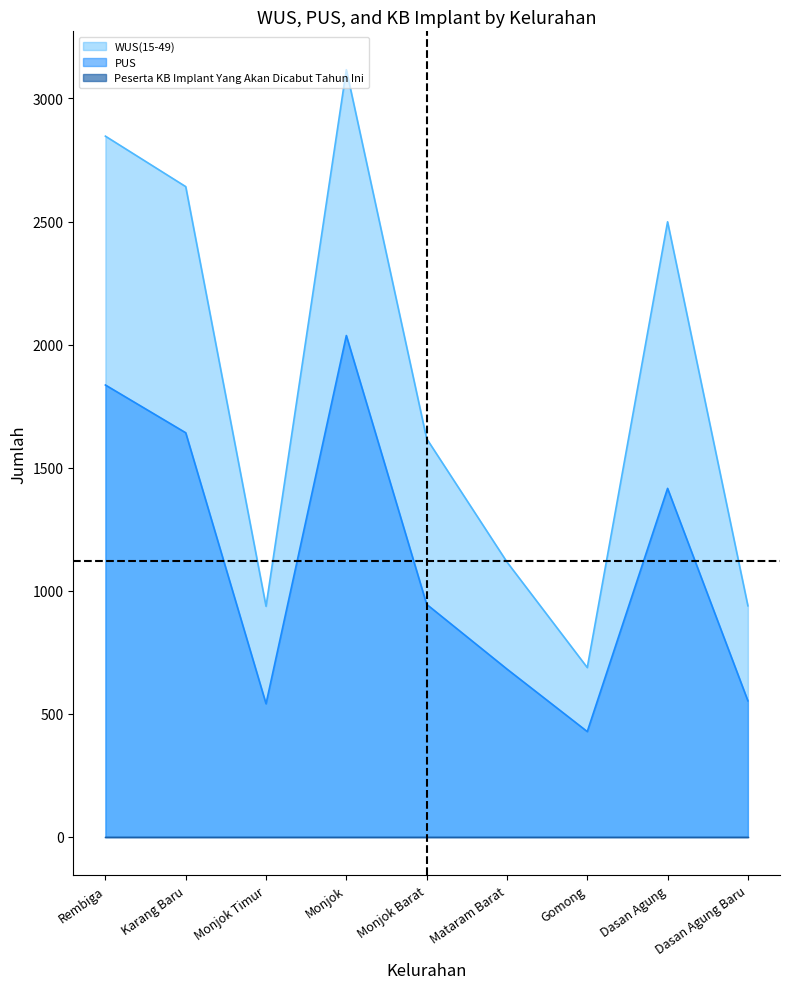

What is the difference between the second highest and minimum values in the PUS series?

1408